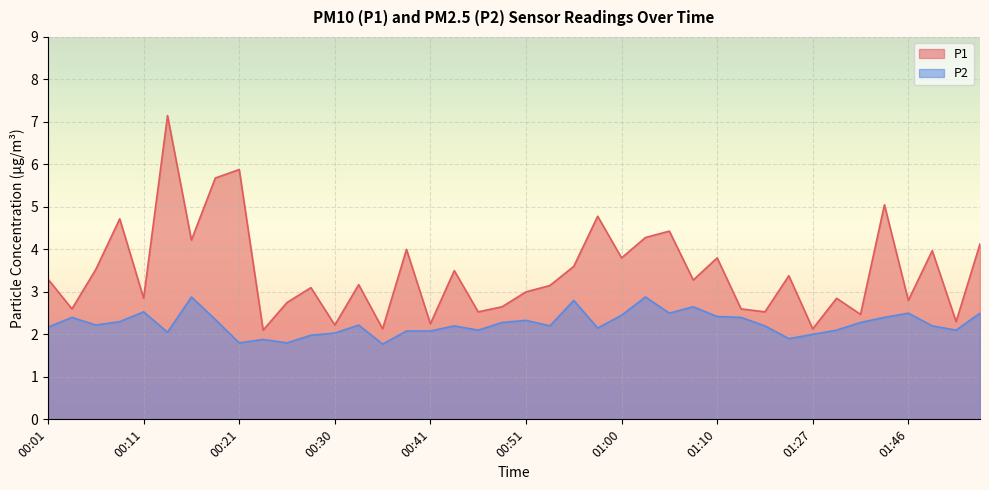

At which category does the chart reach its peak across all series?

00:13